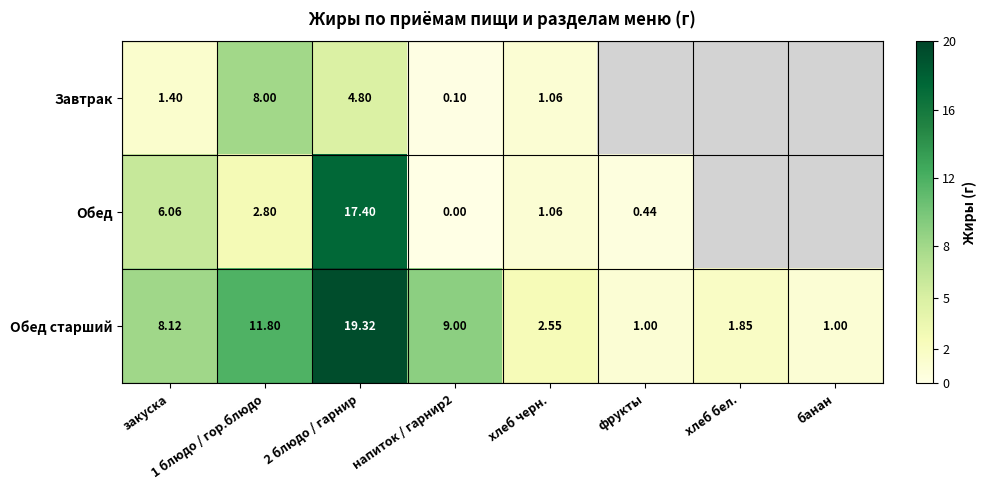

Count the number of categories in the chart.

8